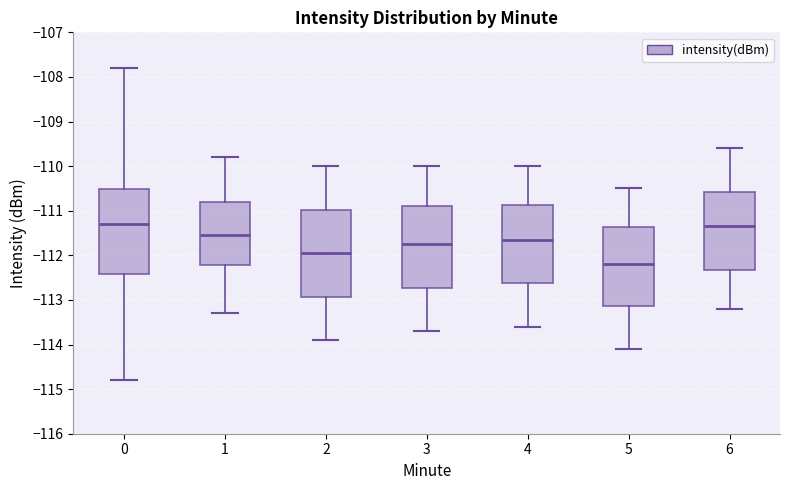

Reading left to right, transcribe this box plot: for each box, give where its median line is, the range the box spans, and where its two whiskers end, as read against the y-axis. The values are not printed on the chart, so give them approximately, as read against the axis.

0: median -111.3, box -112.4 to -110.5, whiskers -114.8 to -107.8
1: median -111.5, box -112.2 to -110.8, whiskers -113.3 to -109.8
2: median -111.9, box -112.9 to -111.0, whiskers -113.9 to -110.0
3: median -111.7, box -112.7 to -110.9, whiskers -113.7 to -110.0
4: median -111.6, box -112.6 to -110.9, whiskers -113.6 to -110.0
5: median -112.2, box -113.1 to -111.4, whiskers -114.1 to -110.5
6: median -111.3, box -112.3 to -110.6, whiskers -113.2 to -109.6